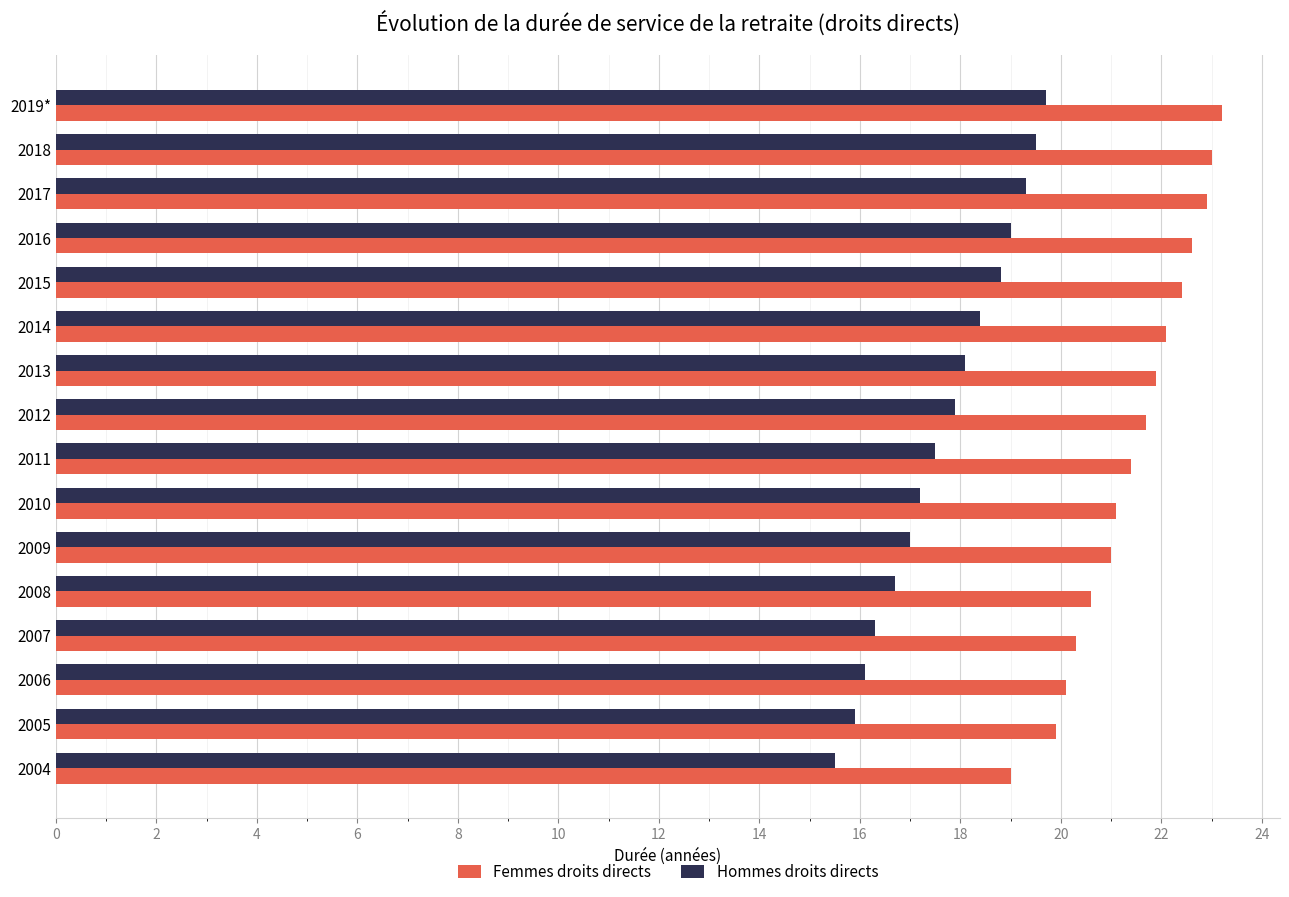

Is the value of Hommes droits directs at 2010 greater than the value of Femmes droits directs at 2017?

No